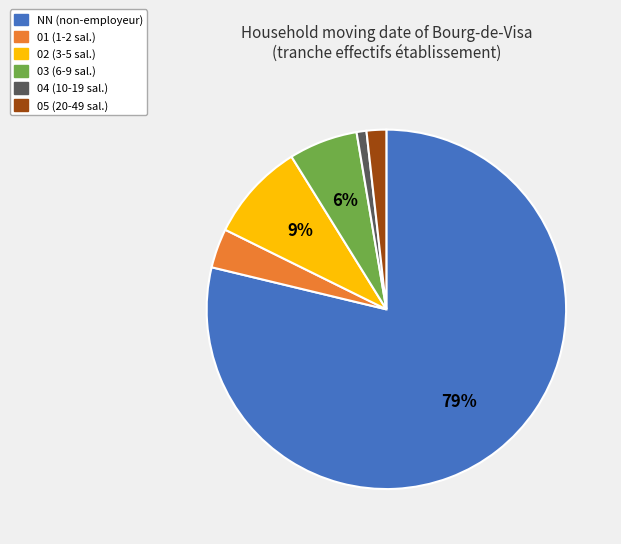

Count the number of slices in the pie.

6